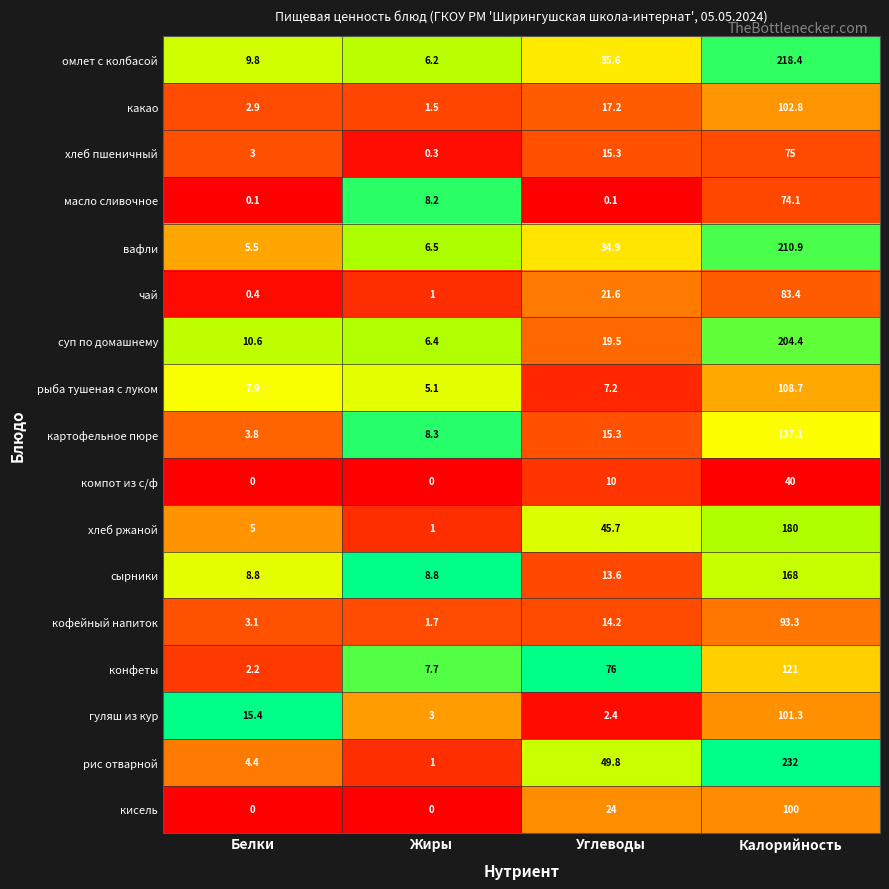

What is the difference between the конфеты values at Калорийность and Жиры?

113.3